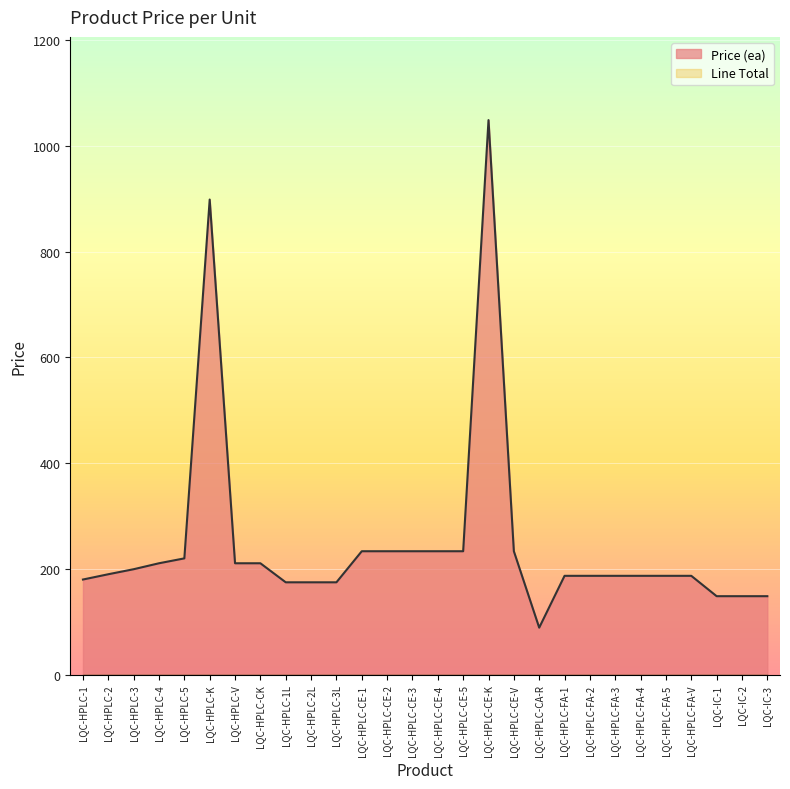

True or false: the data shows 338.3 at LQC-HPLC-3.

False